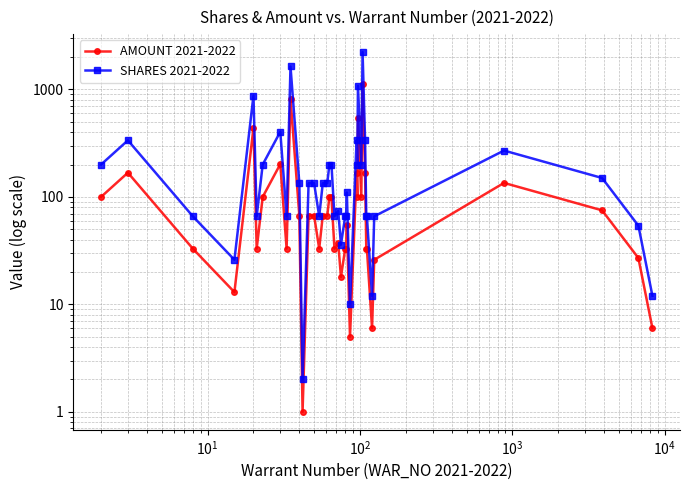

What are all the series names shown in the legend?

AMOUNT 2021-2022, SHARES 2021-2022